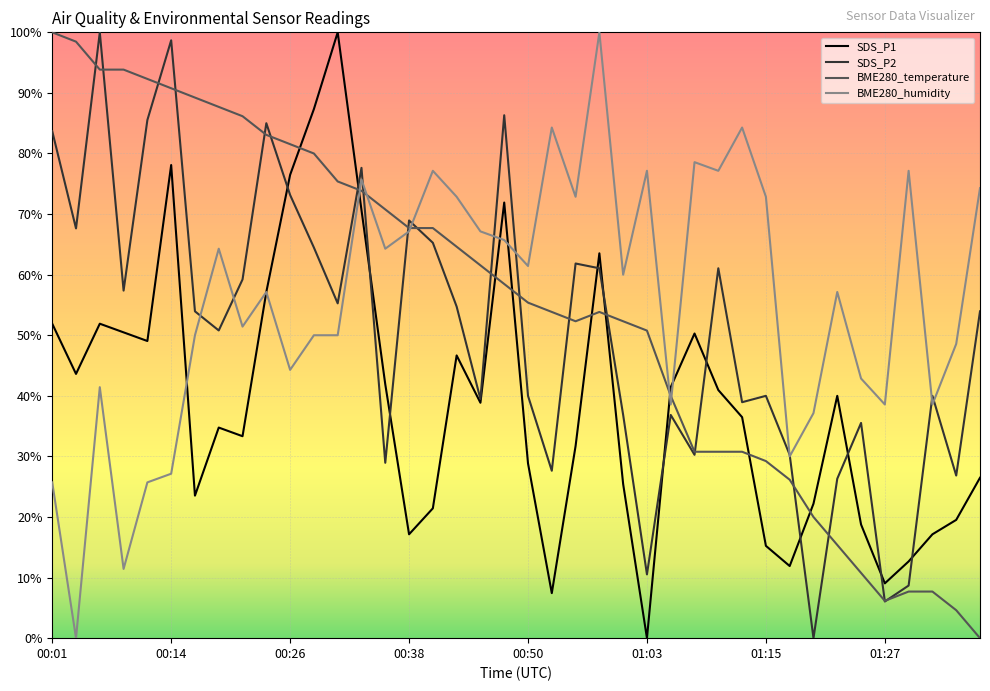

What is the greatest value displayed?

100.0